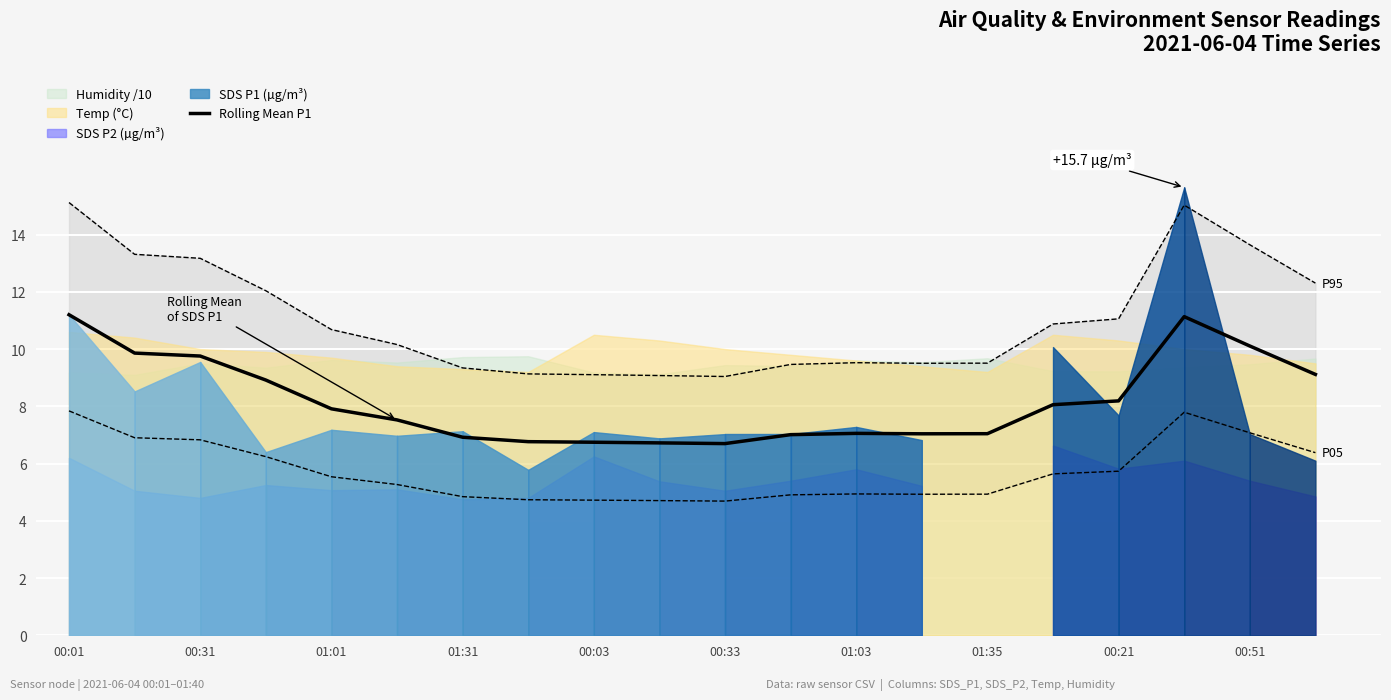

Does the chart display data point markers on the line(s)?

No